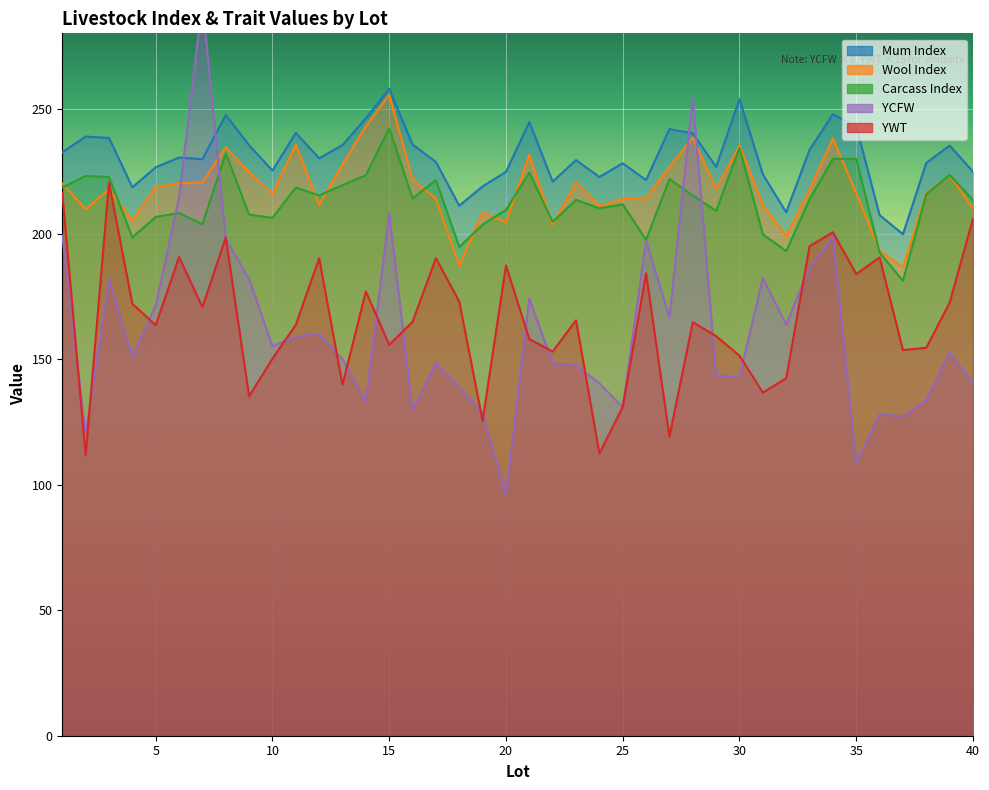

Where does the YCFW series first go above 152?

1